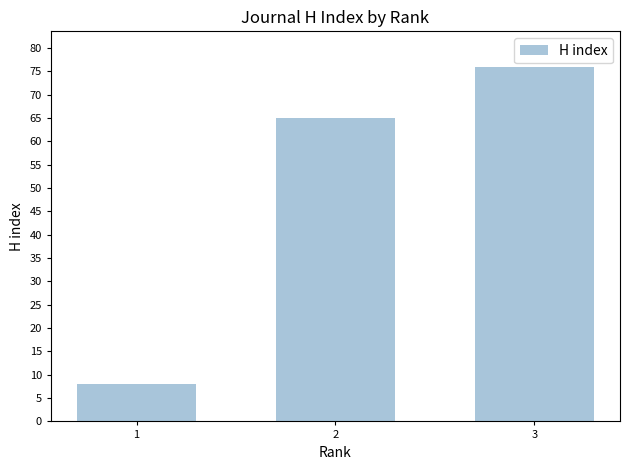

What is the average value?

50